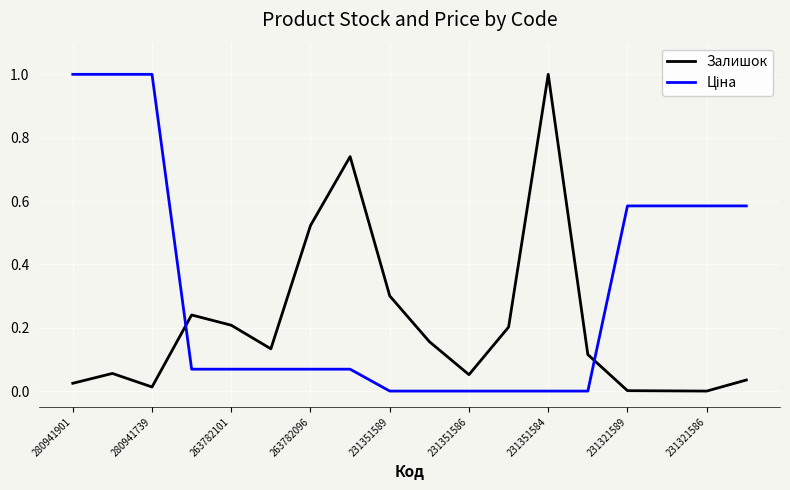

What is the difference between the maximum and minimum values in the Залишок series?

1.0